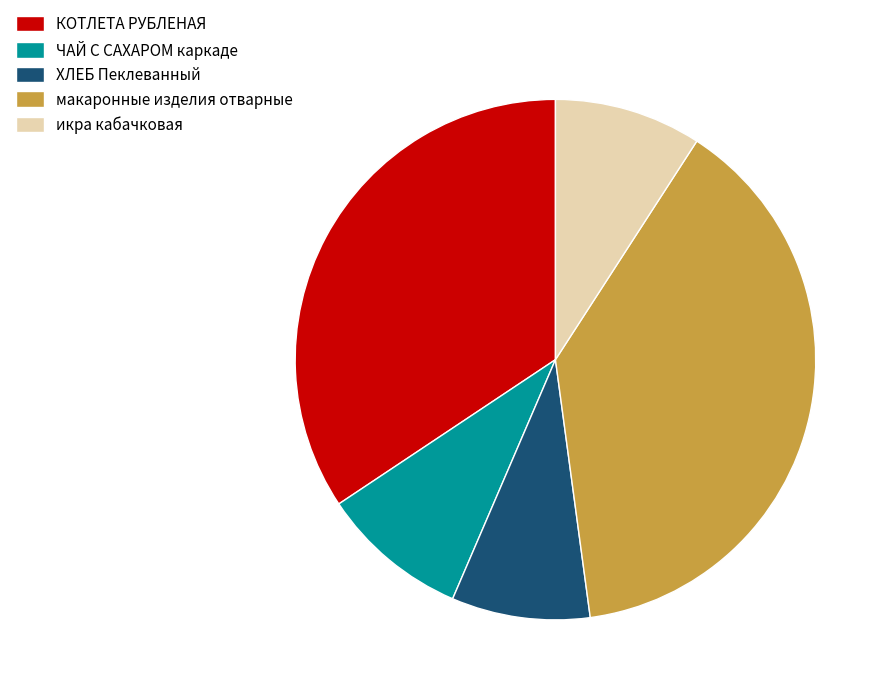

What is the ratio of the value at макаронные изделия отварные to the value at ЧАЙ С САХАРОМ каркаде?

4.2